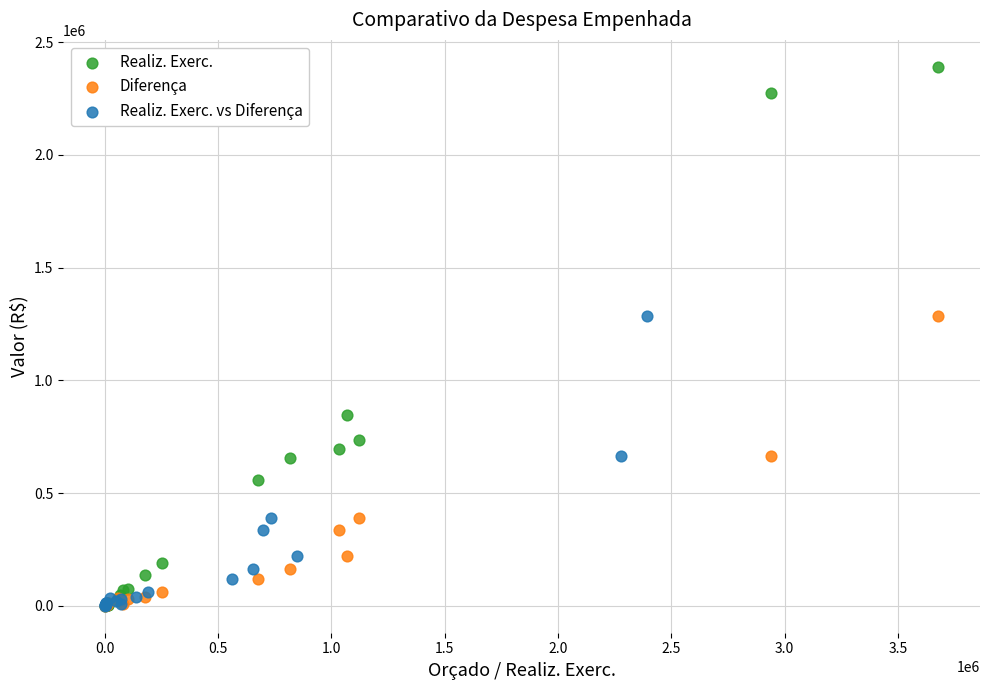

Which series has the largest Y range (max minus min)?

Realiz. Exerc.